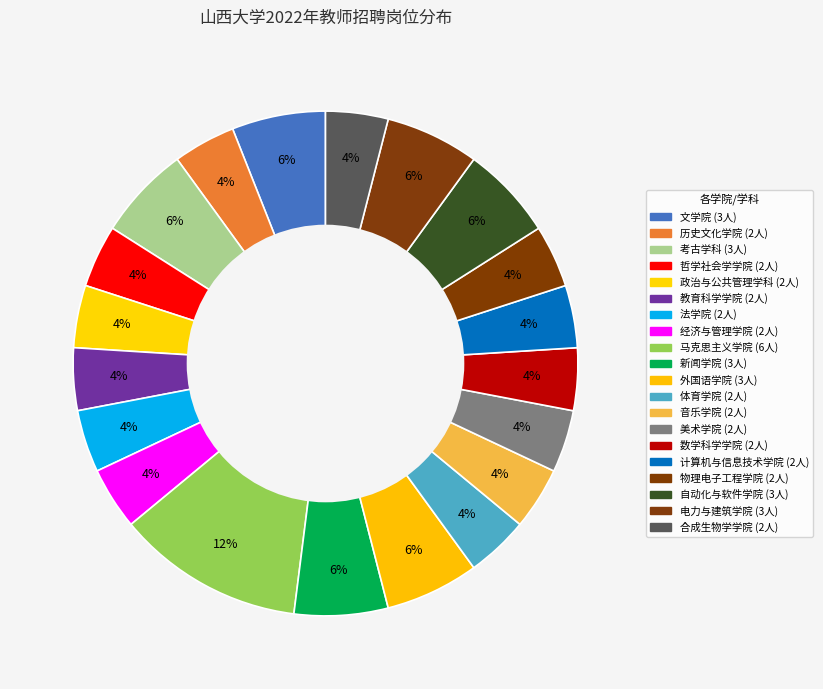

True or false: 考古学科 accounts for 13% of the total.

False